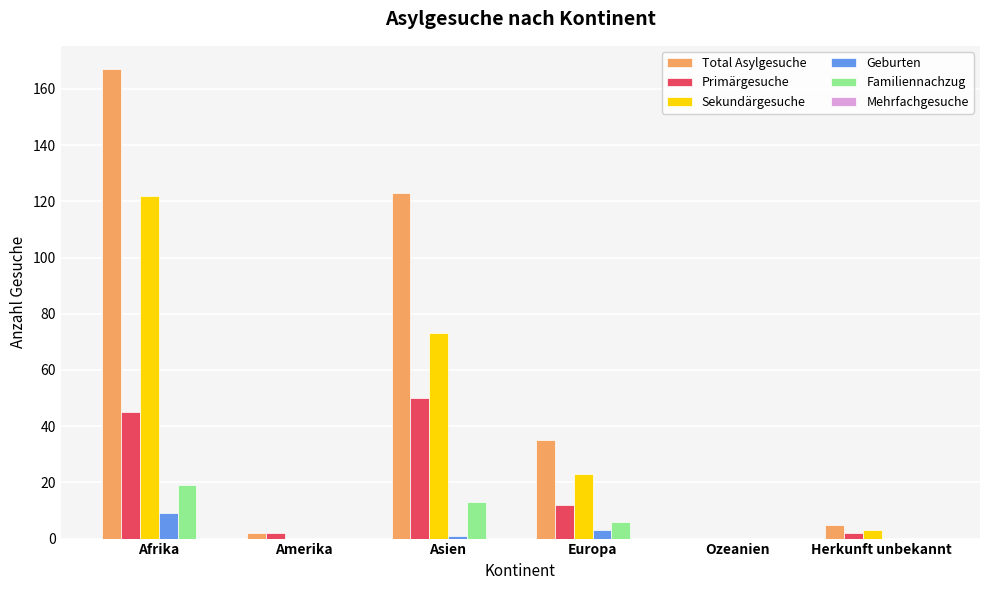

What is the greatest value displayed?

167